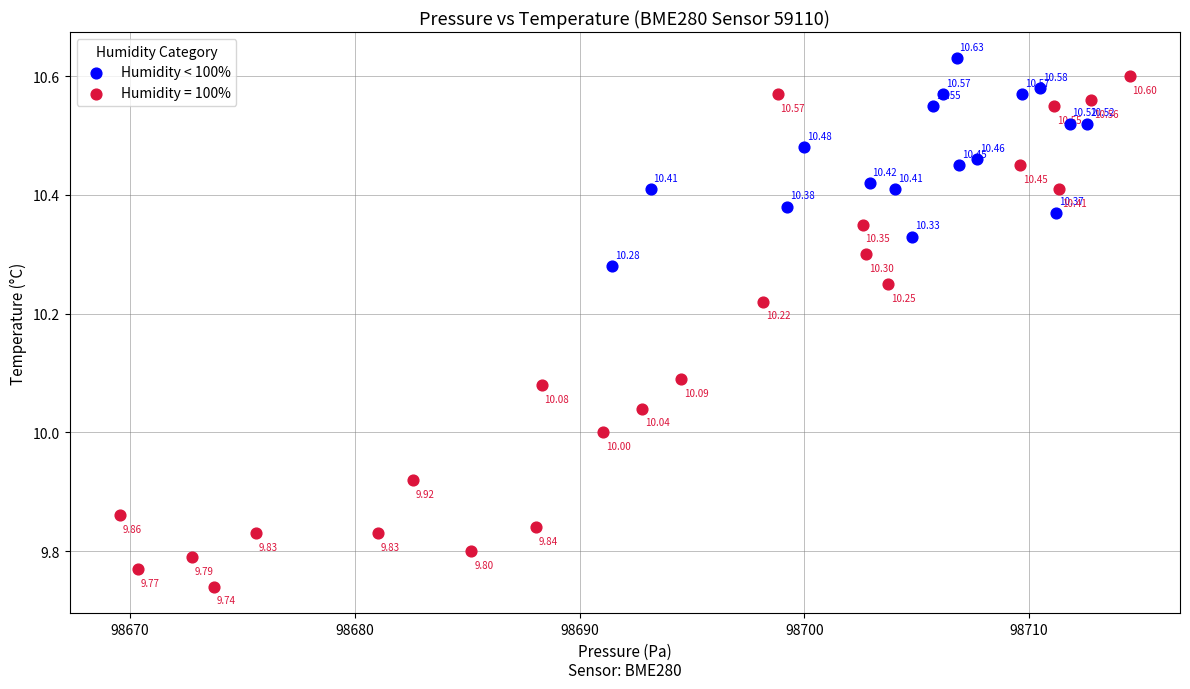

Which series contains the highest Y value?

Humidity < 100%